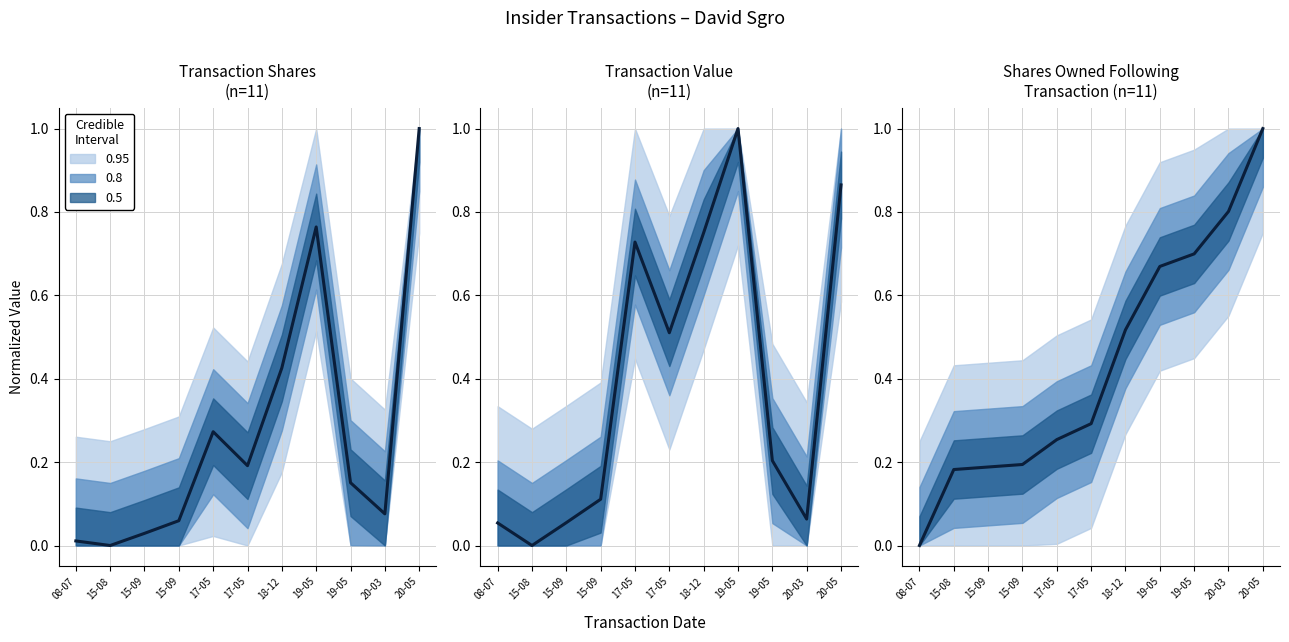

Which label corresponds to the largest value in the chart?

20-05